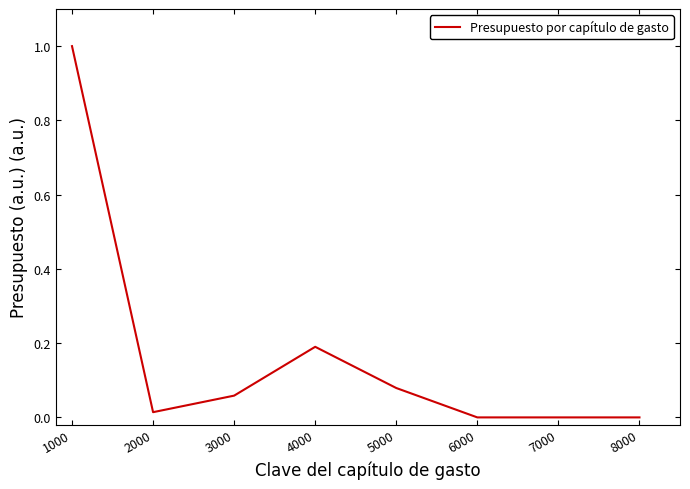

What is the difference between the maximum and second lowest values?

1.0